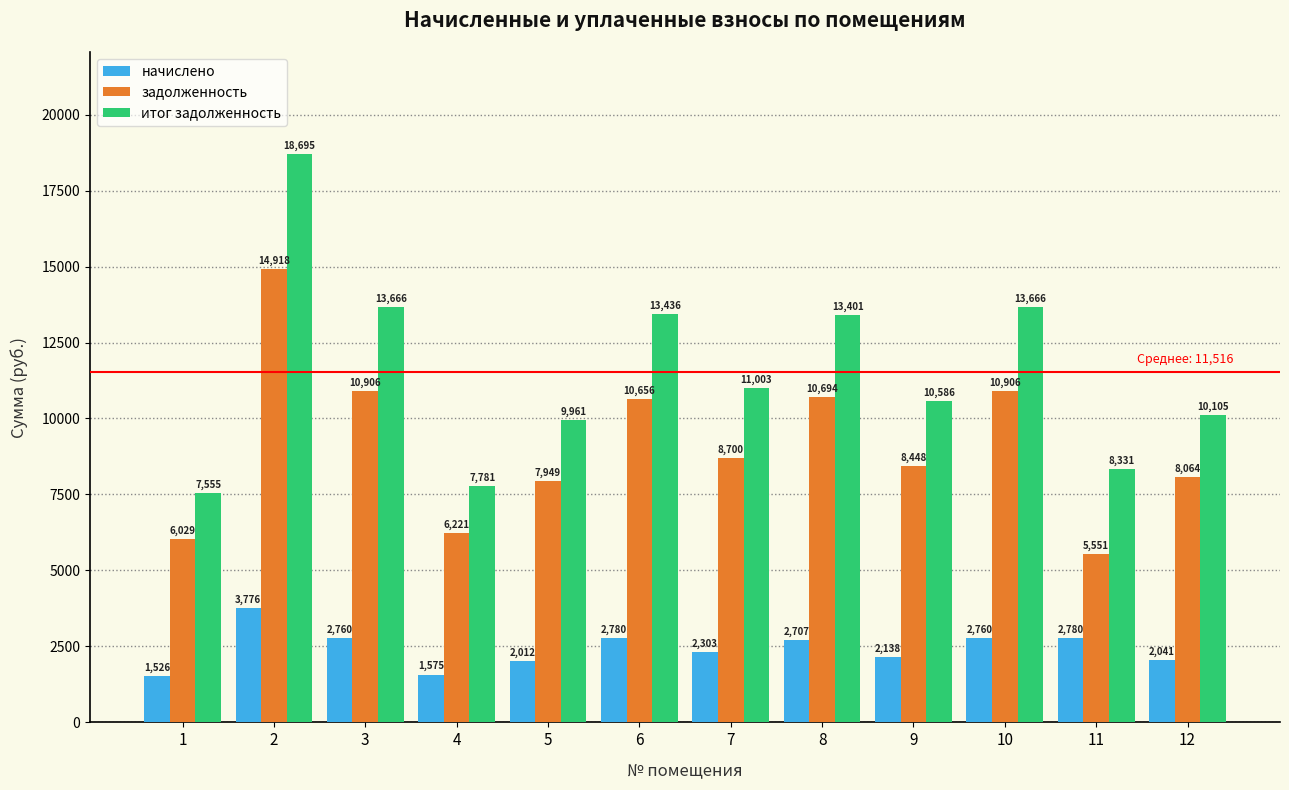

What is the value of the начислено bar at the 9th from the left?

2138.4